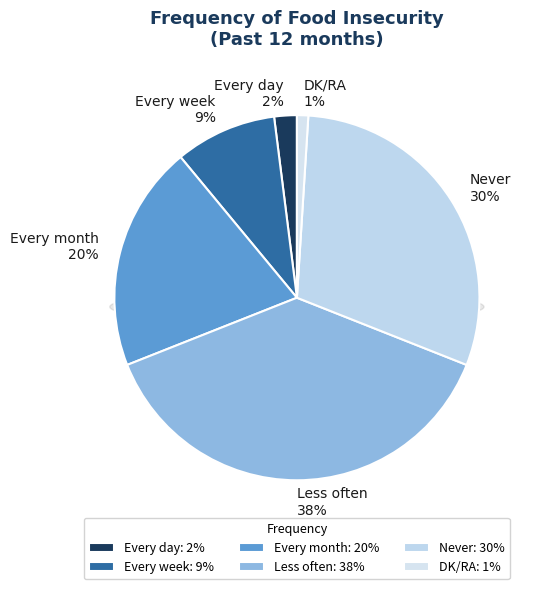

To the nearest percent, what percentage of the pie is Less often?

38%